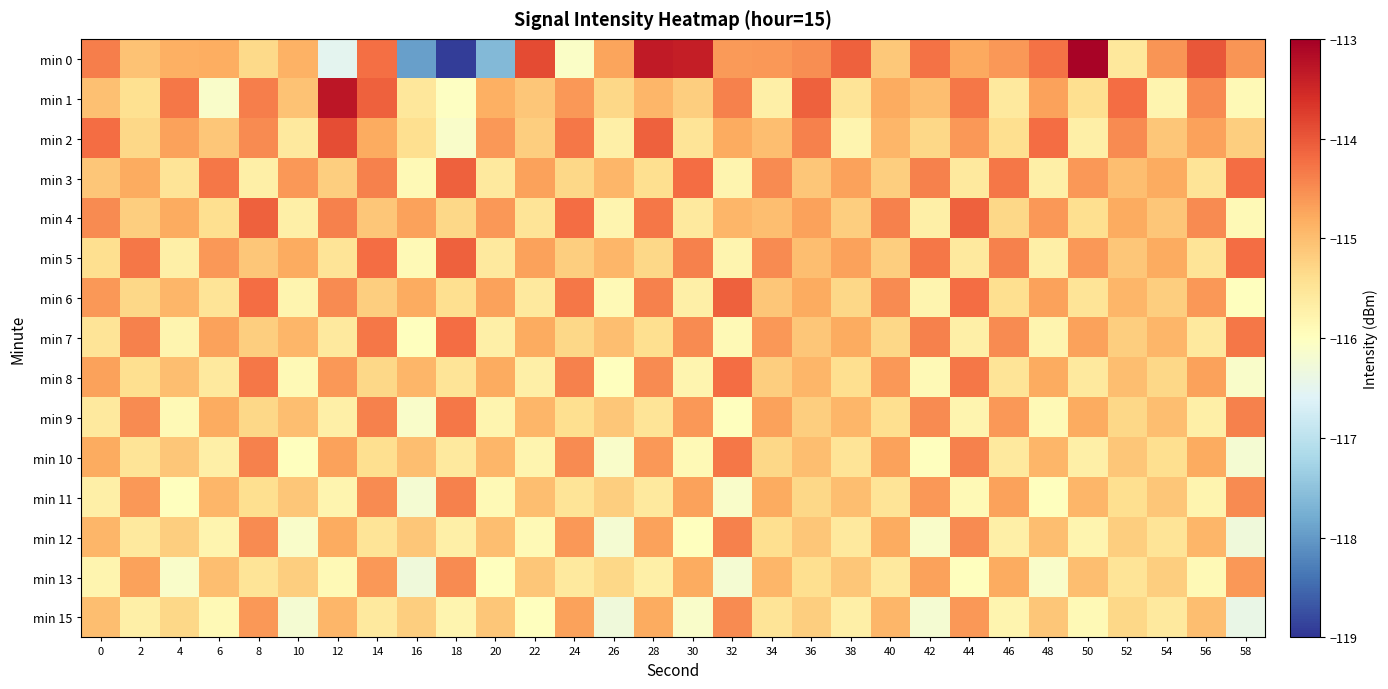

Rank the series by their maximum value, from lowest to highest.

min 13, min 15, min 11, min 12, min 9, min 10, min 7, min 8, min 3, min 4, min 5, min 6, min 2, min 1, min 0